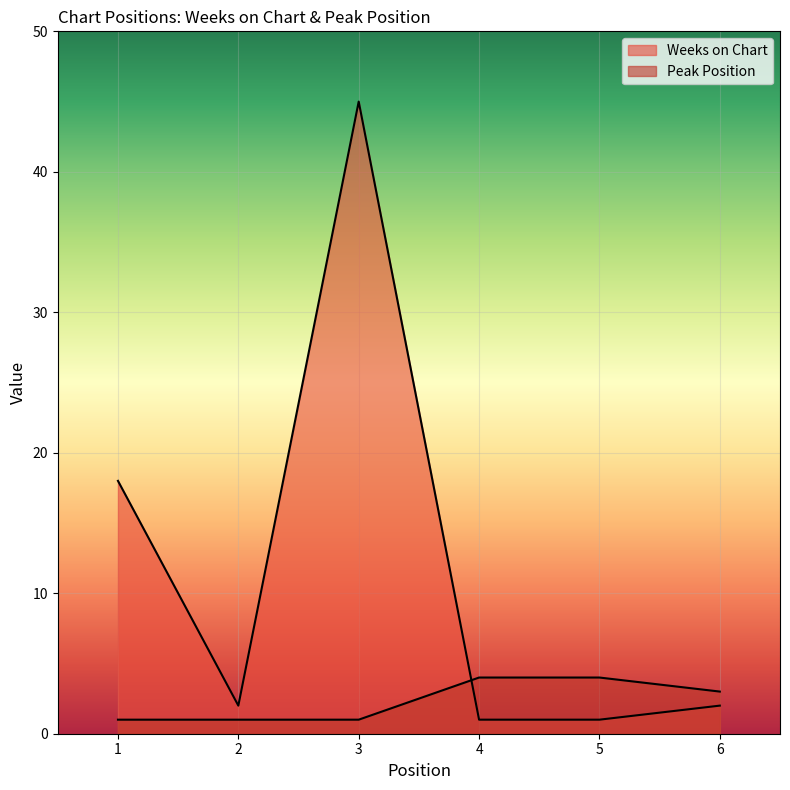

Reading right to left, extract all data points from this chart.

Weeks on Chart: 6=2	5=1	4=1	3=45	2=2	1=18
Peak Position: 6=3	5=4	4=4	3=1	2=1	1=1